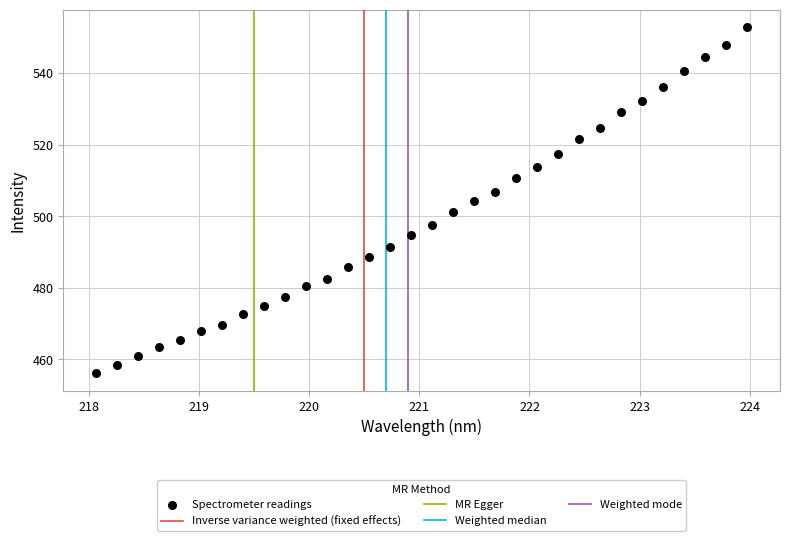

What is the range of X values (max minus min)?

5.9